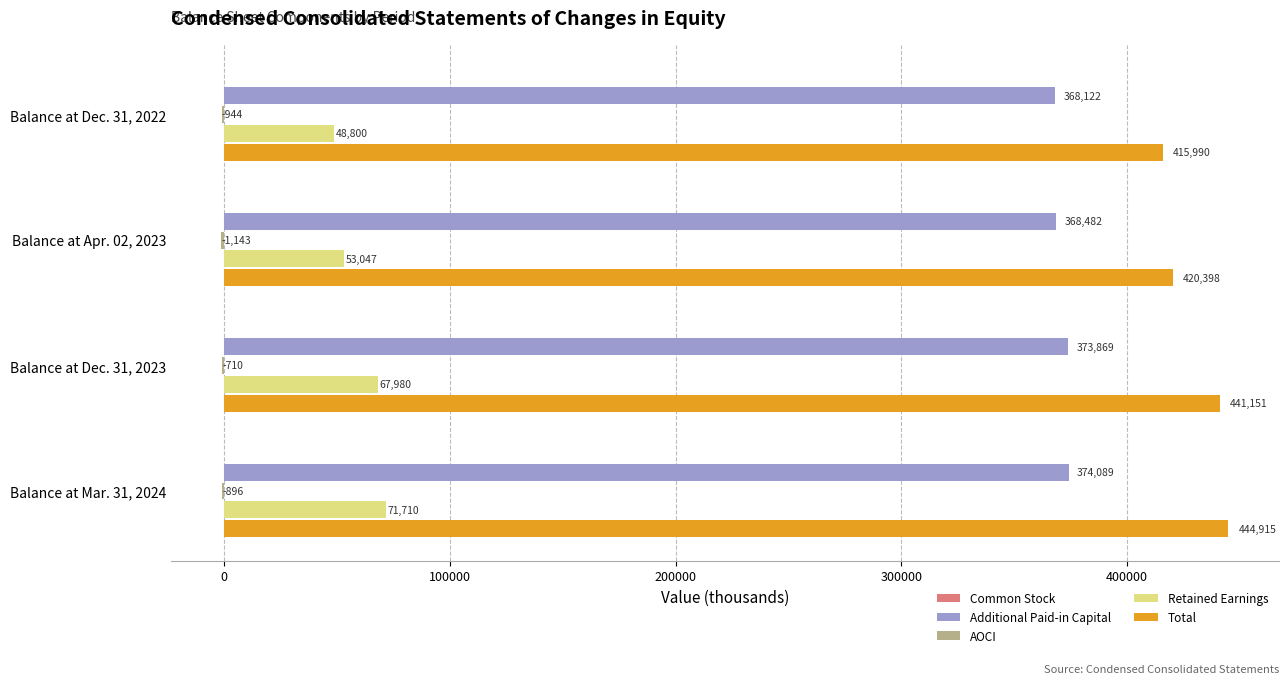

What is the sum of all Retained Earnings values?

241537